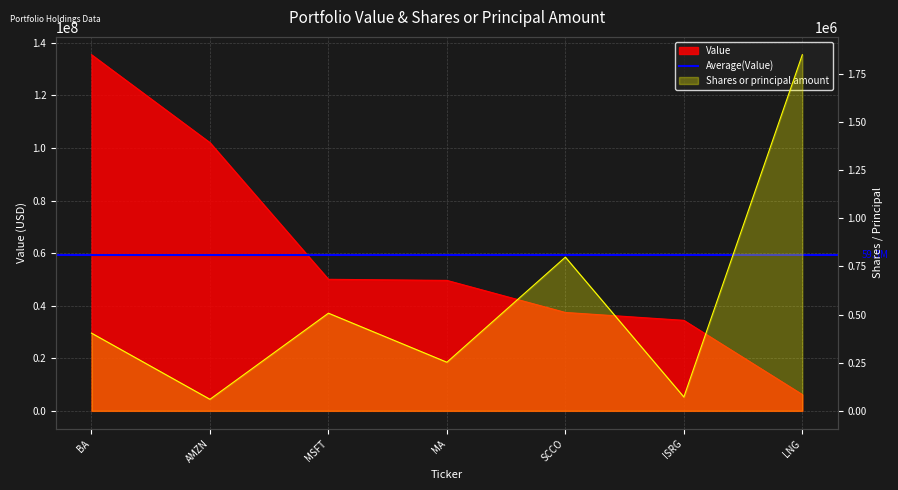

What is the average value of the Value series?

59310429